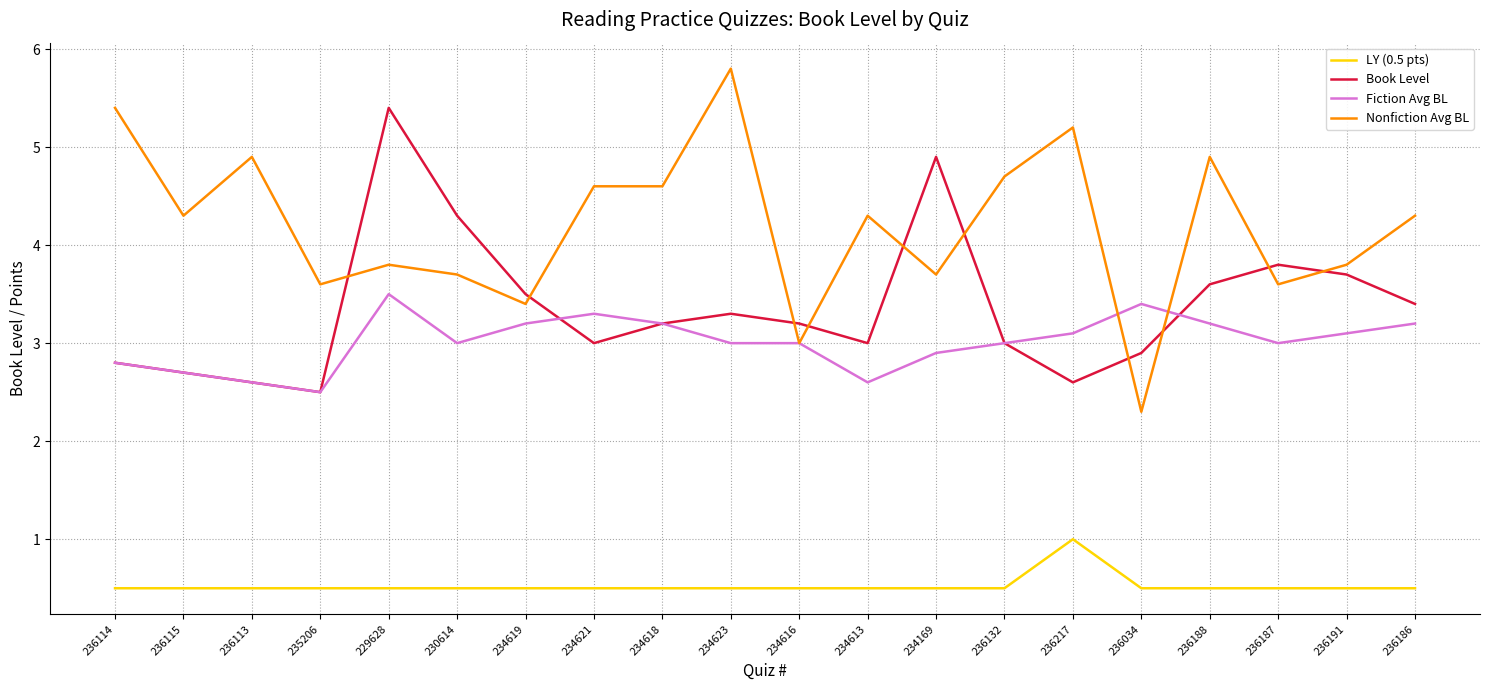

Reading right to left, list all the values displayed in this chart.

LY (0.5 pts): 0.5	0.5	0.5	0.5	0.5	1.0	0.5	0.5	0.5	0.5	0.5	0.5	0.5	0.5	0.5	0.5	0.5	0.5	0.5	0.5
Book Level: 3.4	3.7	3.8	3.6	2.9	2.6	3.0	4.9	3.0	3.2	3.3	3.2	3.0	3.5	4.3	5.4	2.5	2.6	2.7	2.8
Fiction Avg BL: 3.2	3.1	3.0	3.2	3.4	3.1	3.0	2.9	2.6	3.0	3.0	3.2	3.3	3.2	3.0	3.5	2.5	2.6	2.7	2.8
Nonfiction Avg BL: 4.3	3.8	3.6	4.9	2.3	5.2	4.7	3.7	4.3	3.0	5.8	4.6	4.6	3.4	3.7	3.8	3.6	4.9	4.3	5.4